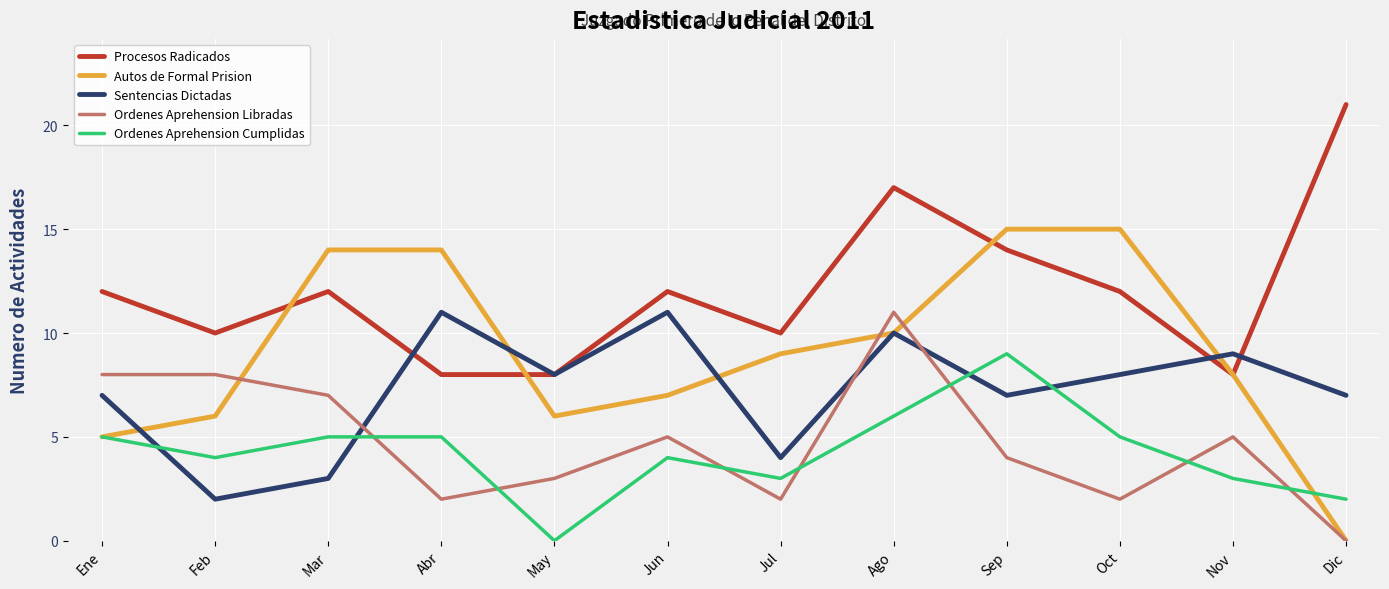

How many times do Ordenes Aprehension Cumplidas and Ordenes Aprehension Libradas cross each other?

7